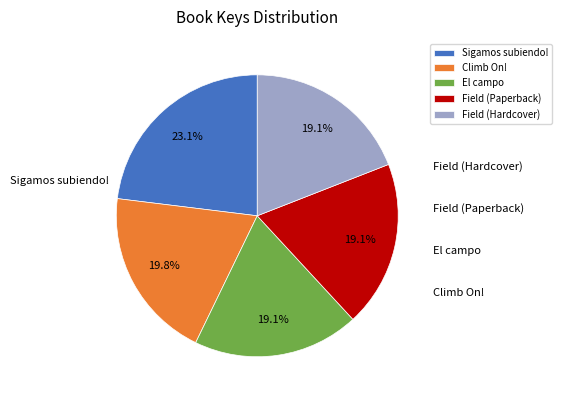

Combined, what portion of the pie is El campo and Sigamos subiendo!?

42.1%